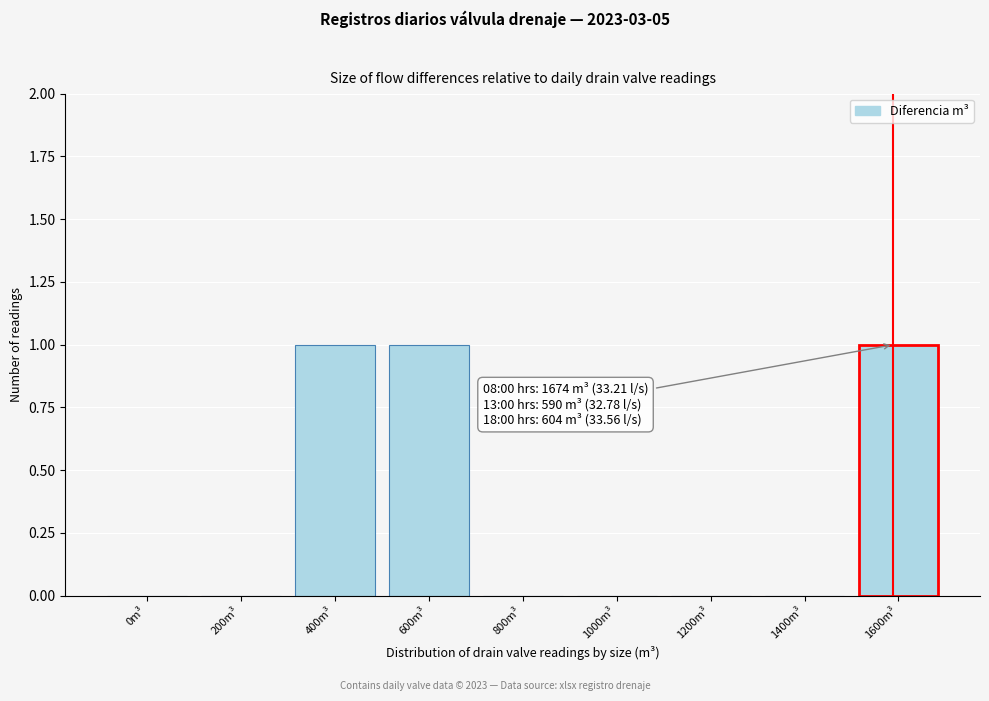

Reading left to right, transcribe all the data shown in this chart.

0m³=0	200m³=0	400m³=1	600m³=1	800m³=0	1000m³=0	1200m³=0	1400m³=0	1600m³=1